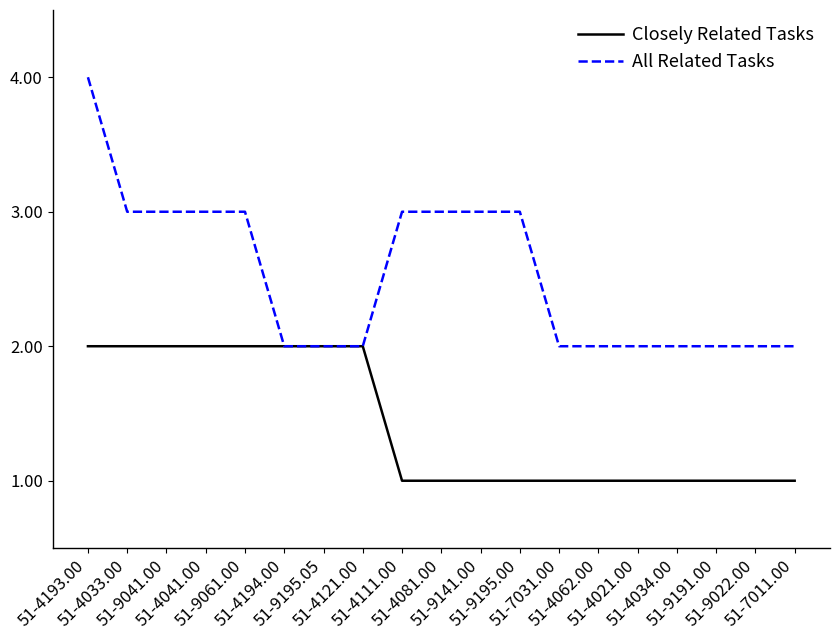

The Closely Related Tasks series shows 2 at 51-4111.00. True or false?

False